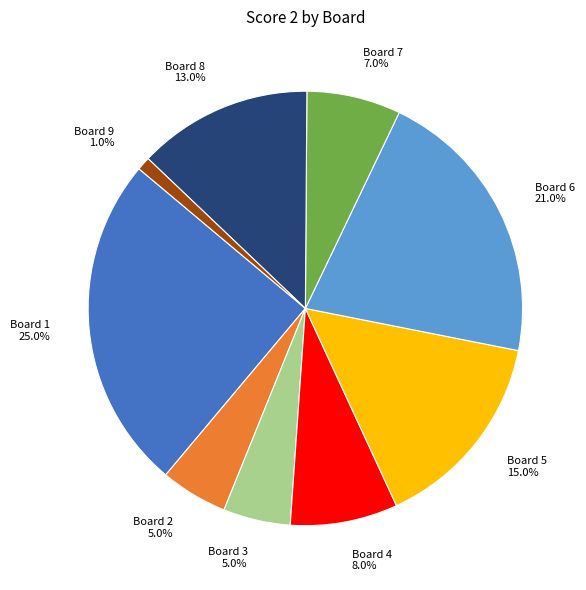

Between Board 8 and Board 1, which is larger?

Board 1